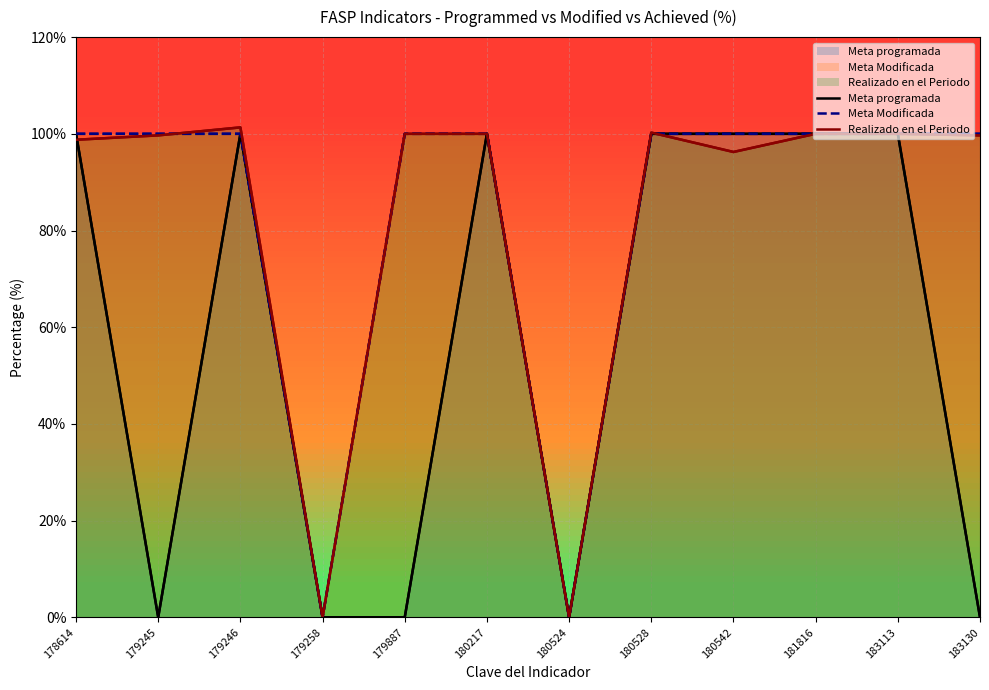

What is the maximum value shown in the chart?

101.3